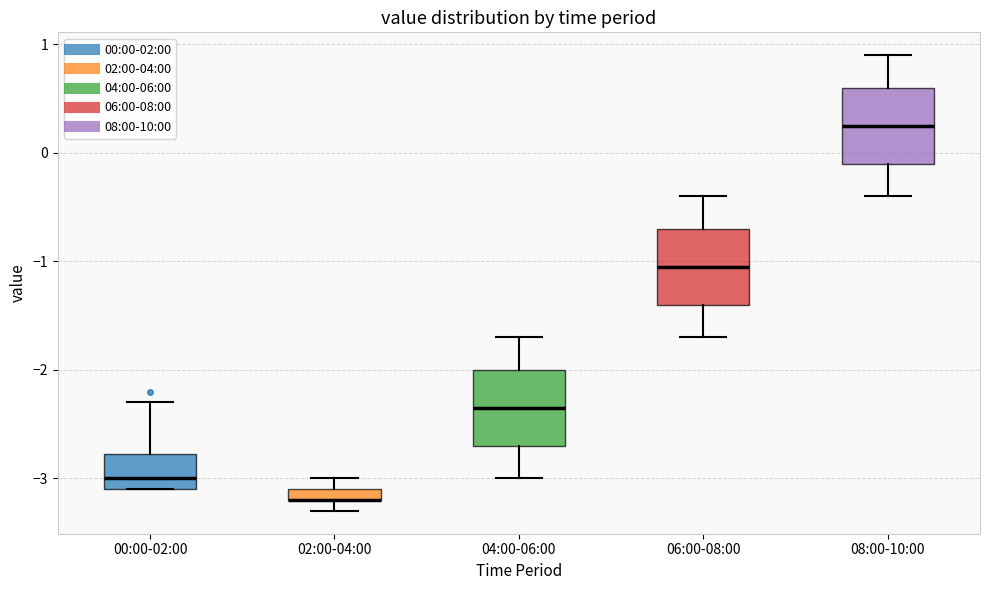

Where is the upper edge of the box for 02:00-04:00 on the y-axis? The values are not printed on the chart, so give them approximately, as read against the axis.

-3.1